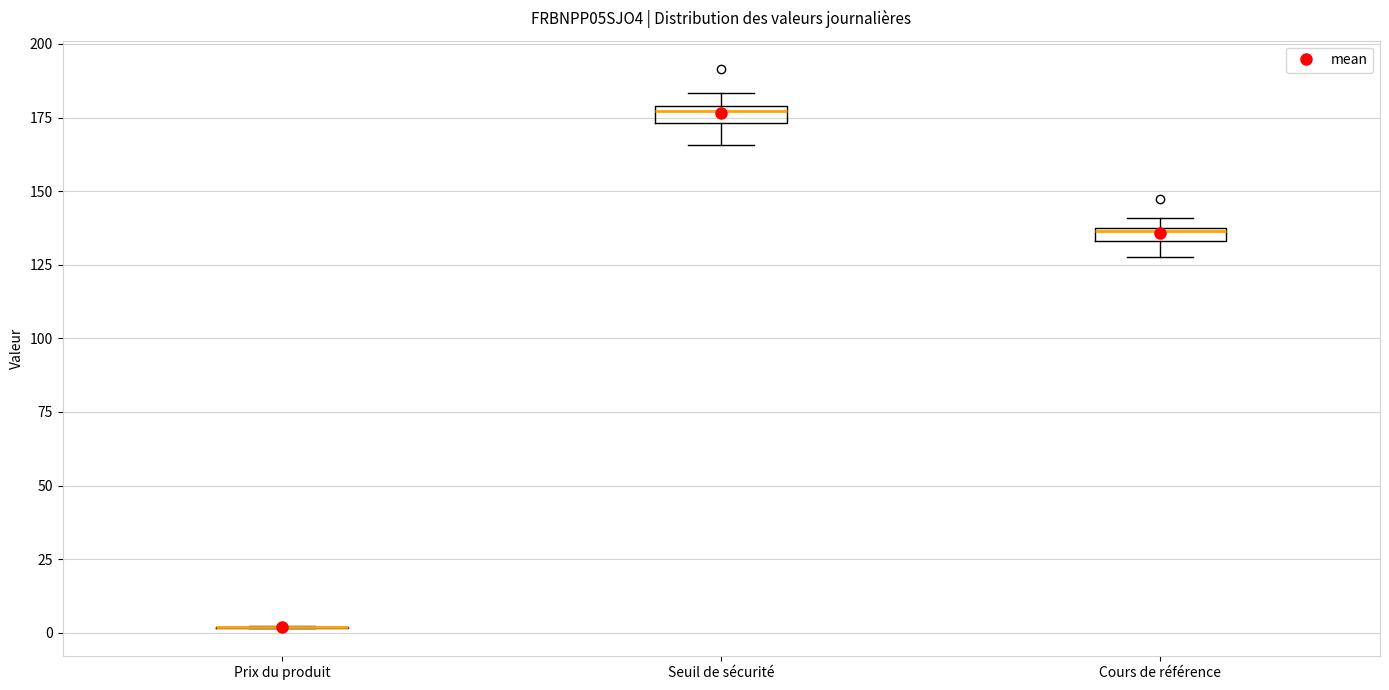

Where is the upper edge of the box for Cours de référence on the y-axis? The values are not printed on the chart, so give them approximately, as read against the axis.

140